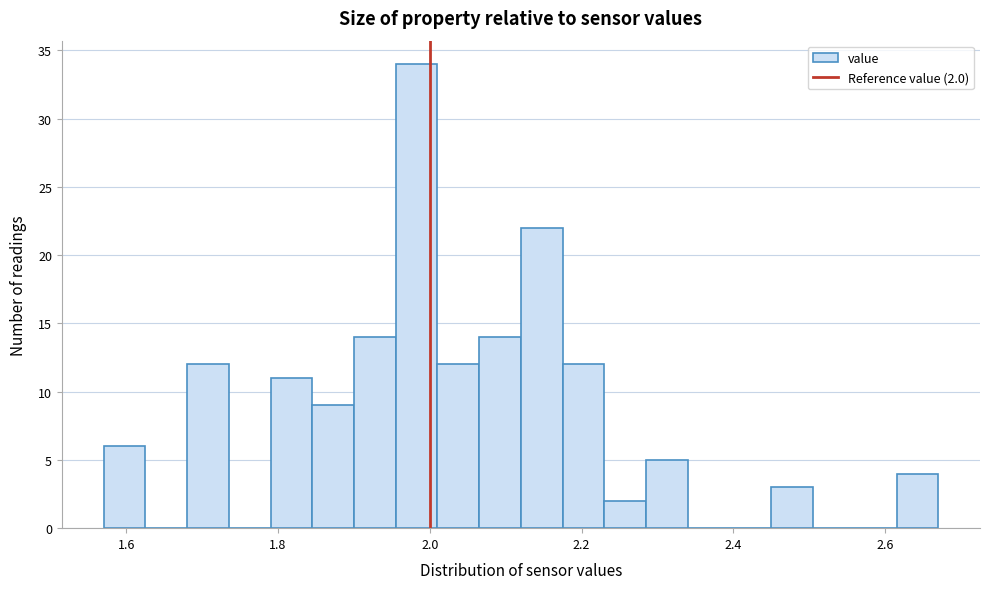

Around what value on the x-axis is the tallest bar? Give the approximate position of its centre, as read against the axis.

1.98